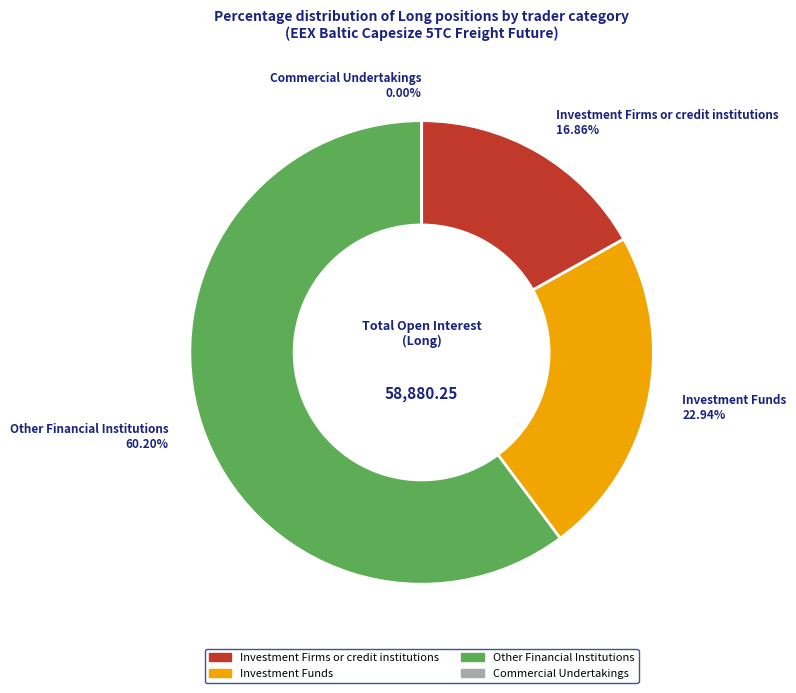

Which category has the biggest portion of the pie?

Other Financial Institutions